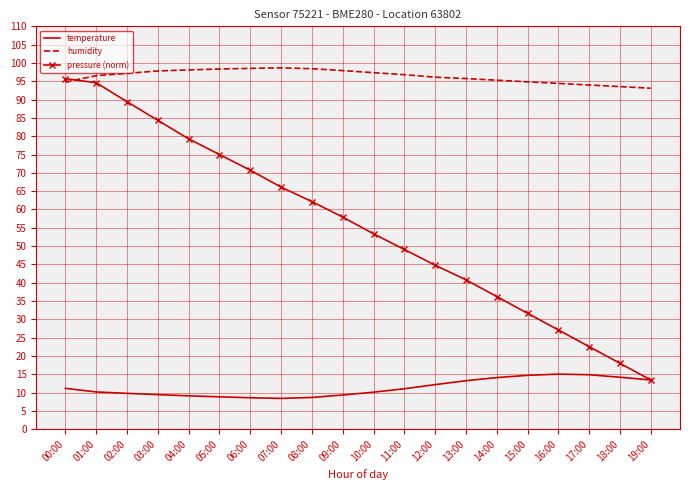

At 05:00, list the series in order from smallest to largest.

temperature, pressure (norm), humidity